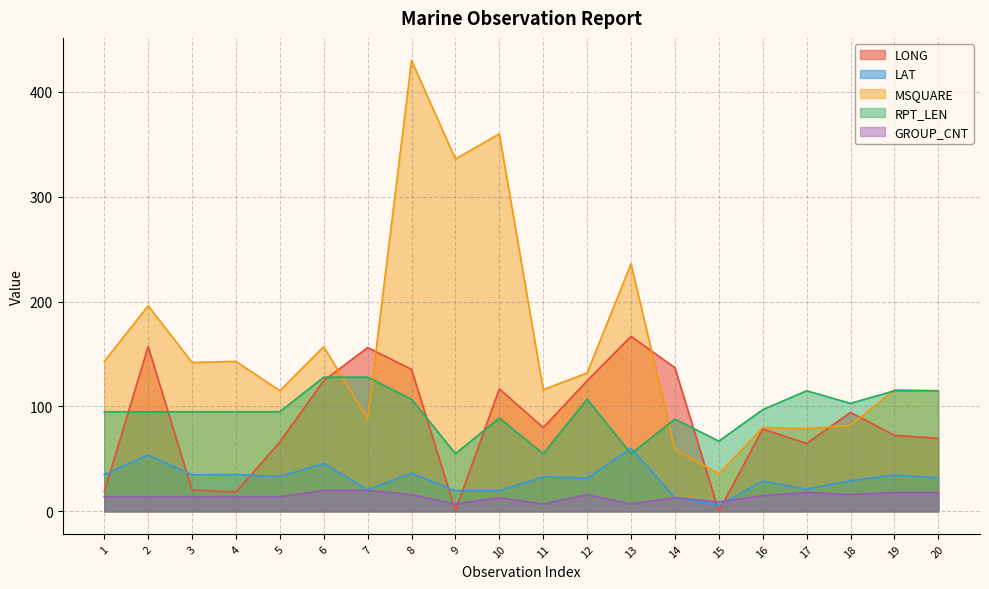

At how many categories does at least one series exceed 372?

1